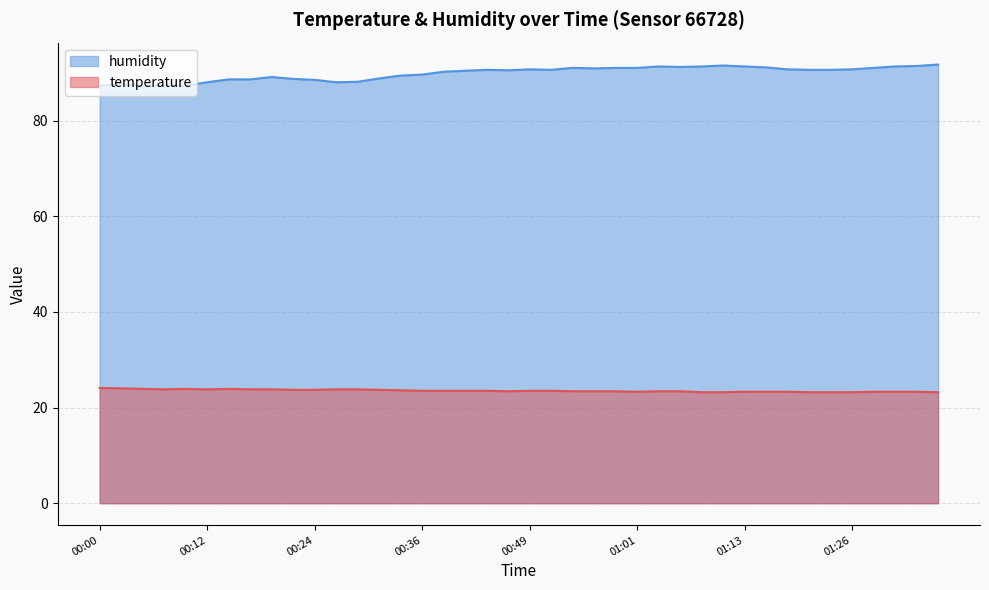

What is the sum of all temperature values?

941.0